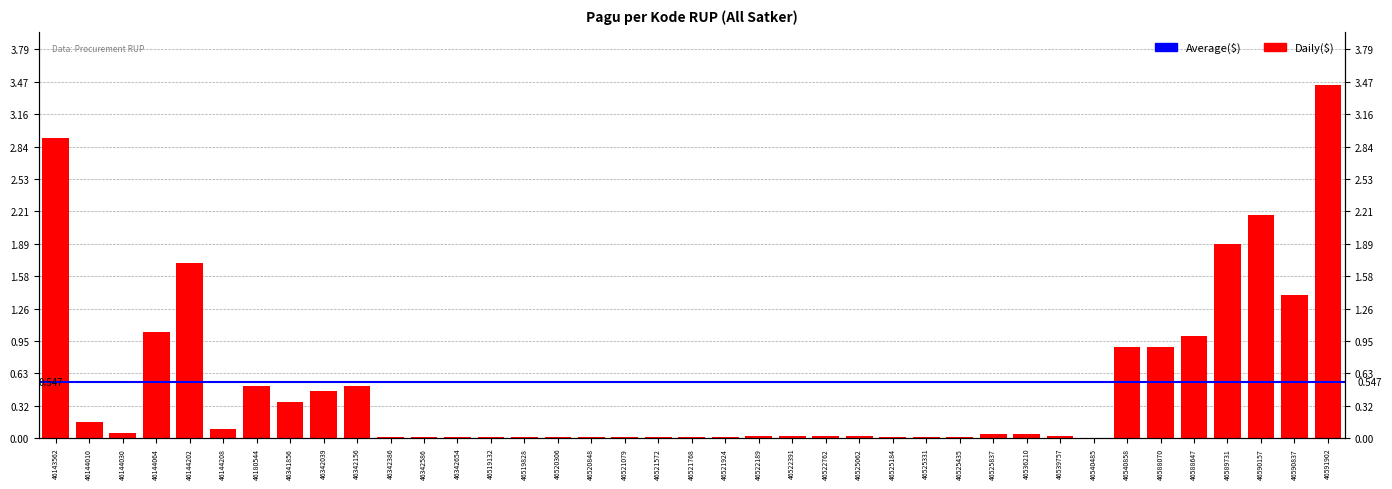

Reading left to right, list all the values displayed in this chart.

46143562=2.9	46144010=0.2	46144030=0.1	46144064=1.0	46144202=1.7	46144208=0.1	46180544=0.5	46341856=0.4	46342039=0.5	46342156=0.5	46342386=0.0	46342586=0.0	46342654=0.0	46519132=0.0	46519828=0.0	46520306=0.0	46520848=0.0	46521079=0.0	46521572=0.0	46521768=0.0	46521924=0.0	46522189=0.0	46522391=0.0	46522762=0.0	46525062=0.0	46525184=0.0	46525331=0.0	46525435=0.0	46525837=0.0	46536210=0.0	46539757=0.0	46540485=0.0	46540858=0.9	46588070=0.9	46588647=1.0	46589731=1.9	46590157=2.2	46590837=1.4	46591902=3.4